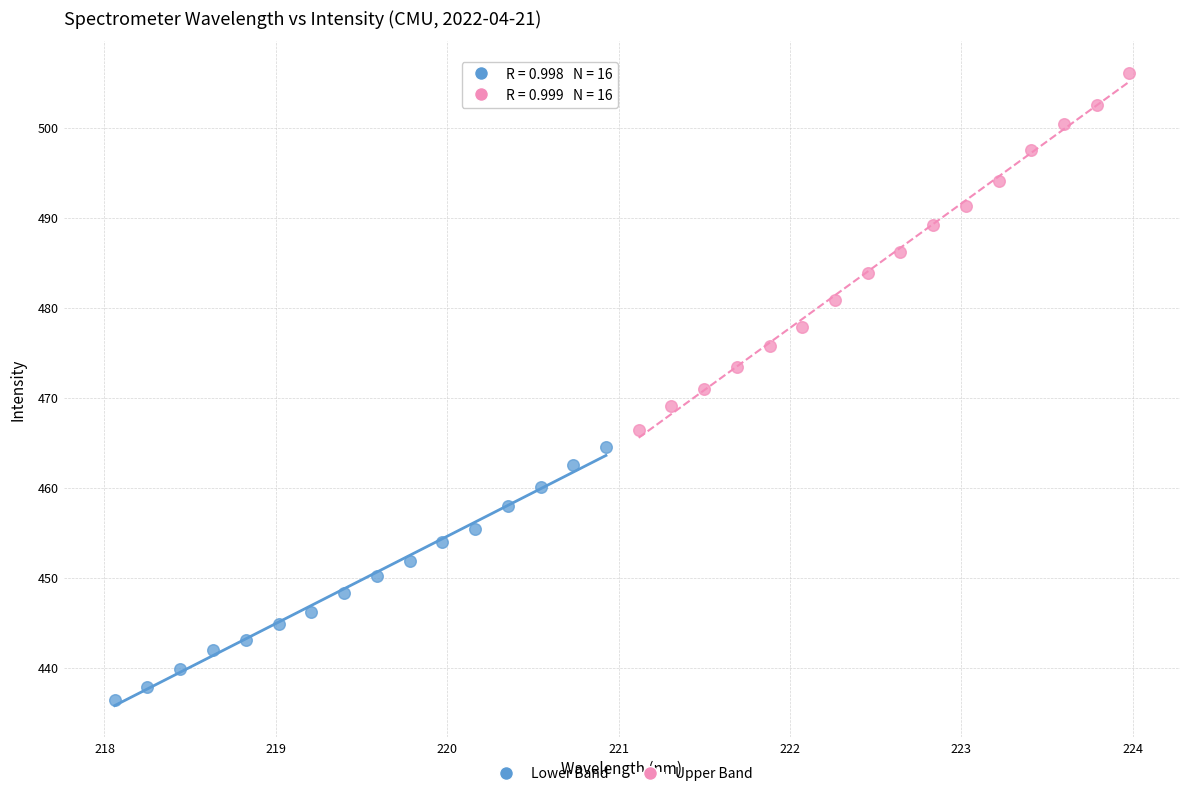

Which series has the widest spread of Y values?

Upper Band